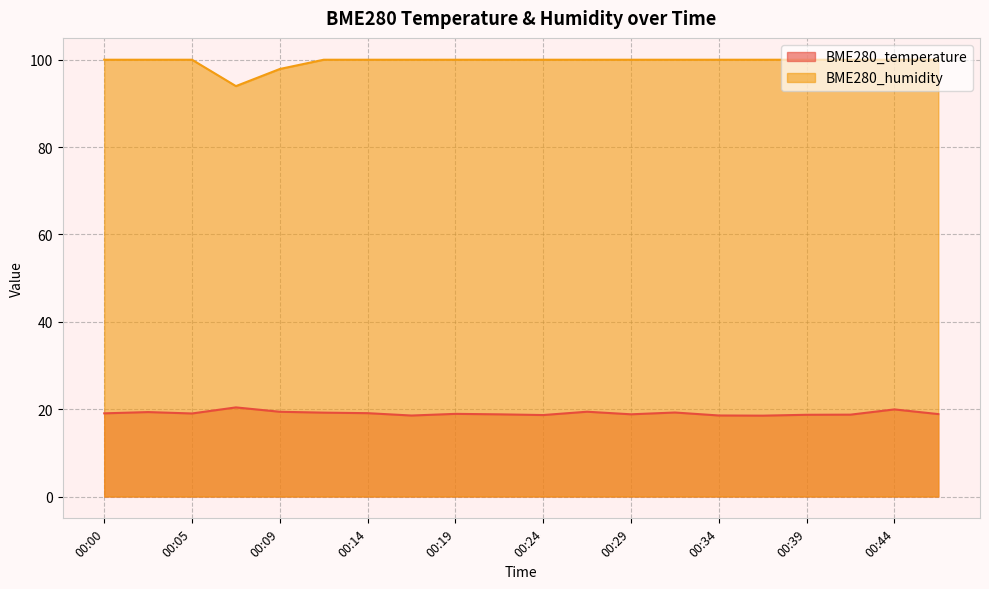

Is it true that BME280_humidity equals 57.9 at 00:00?

False